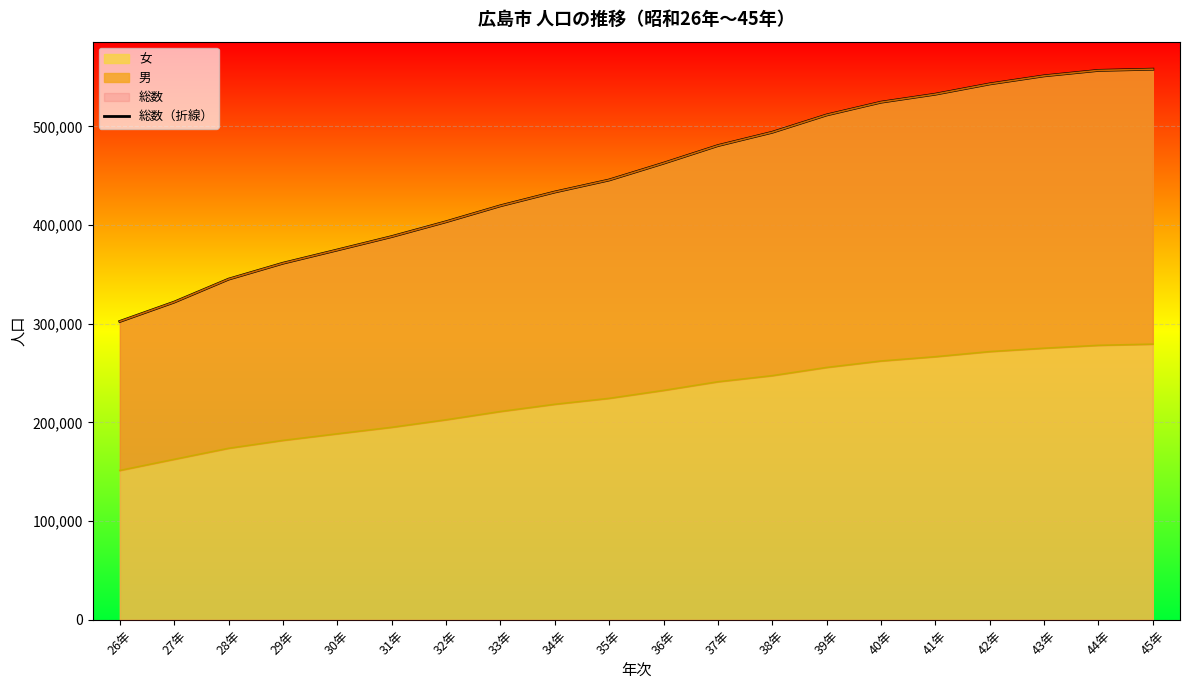

What is the change in value from 36年 to 40年?

+61855